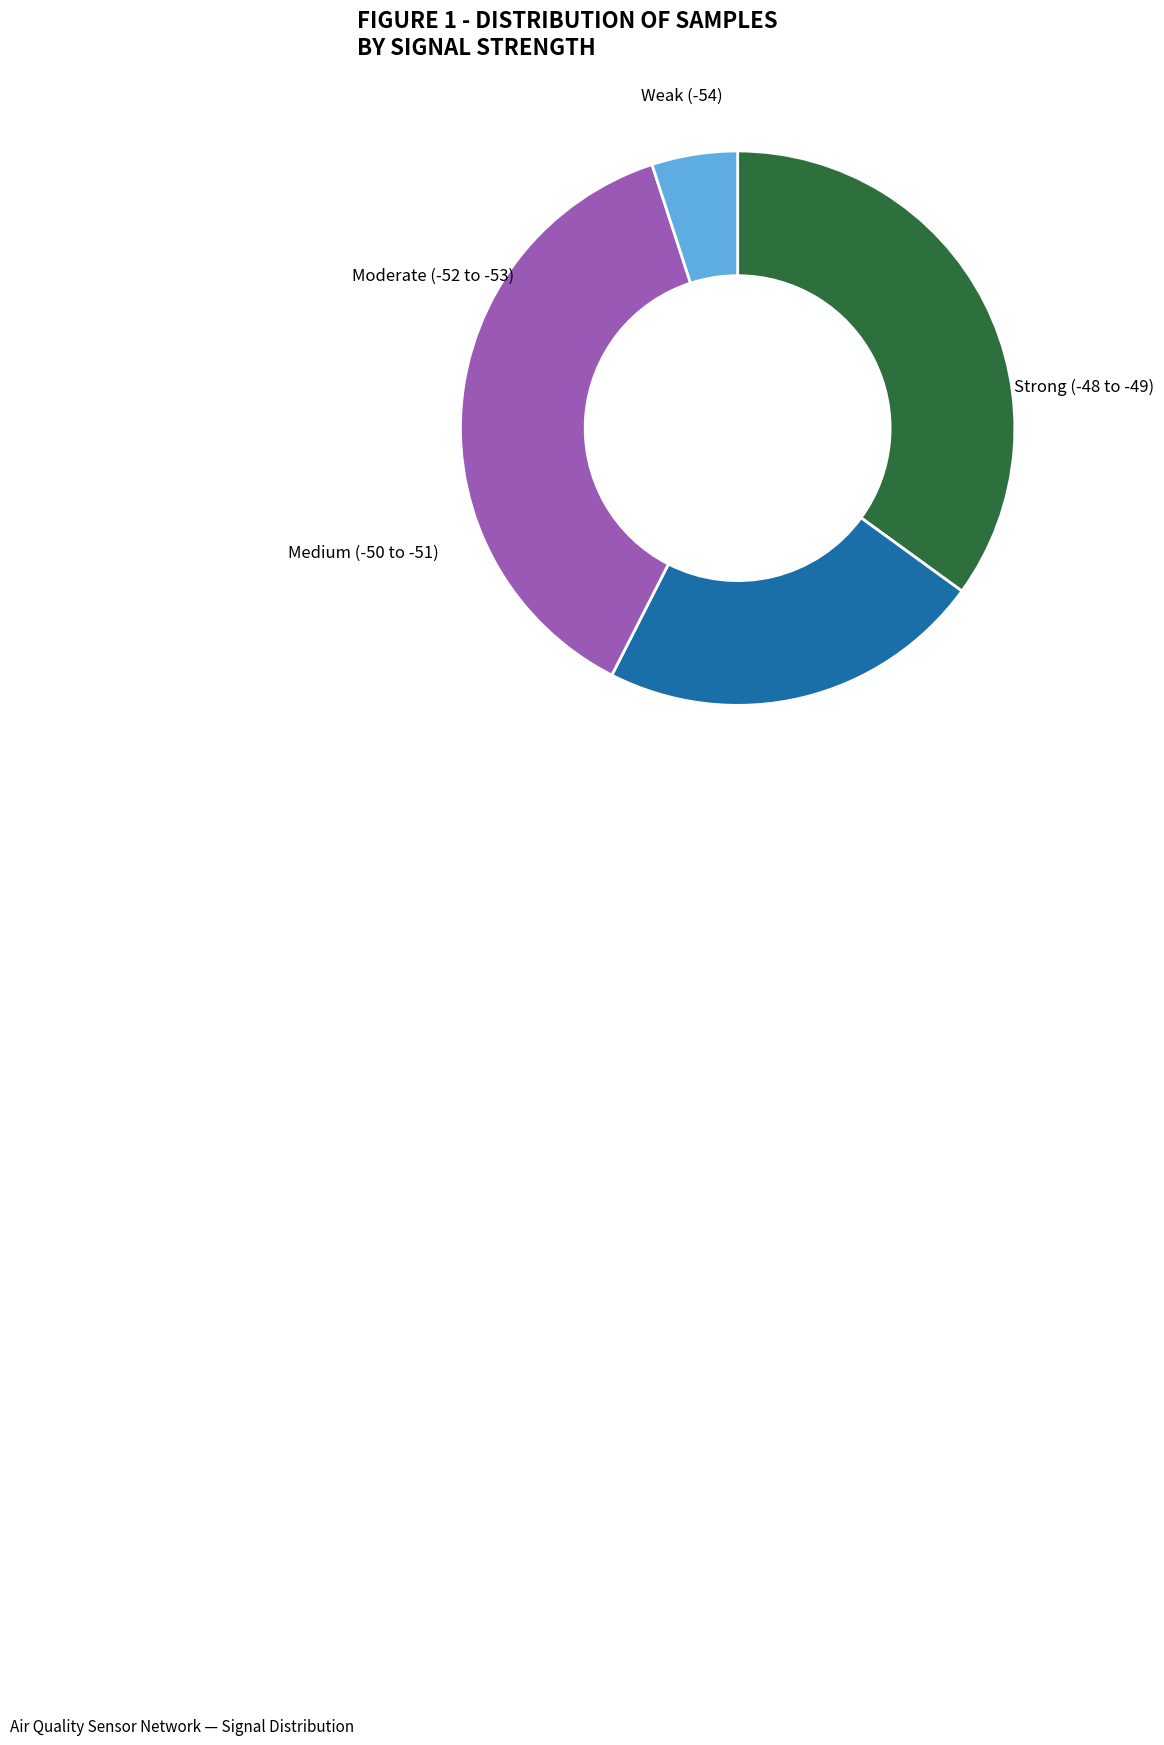

Is there a majority slice in this chart?

No